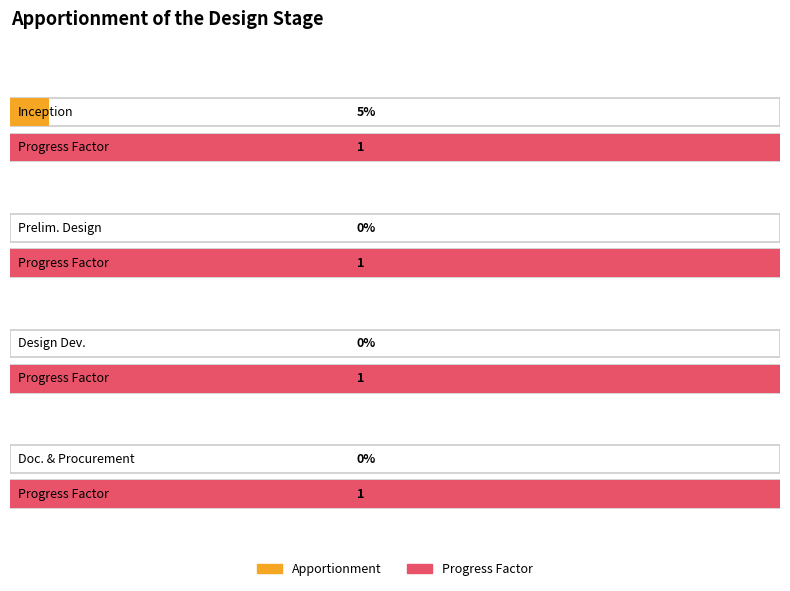

How many Apportionment values are between 0 and 1?

4